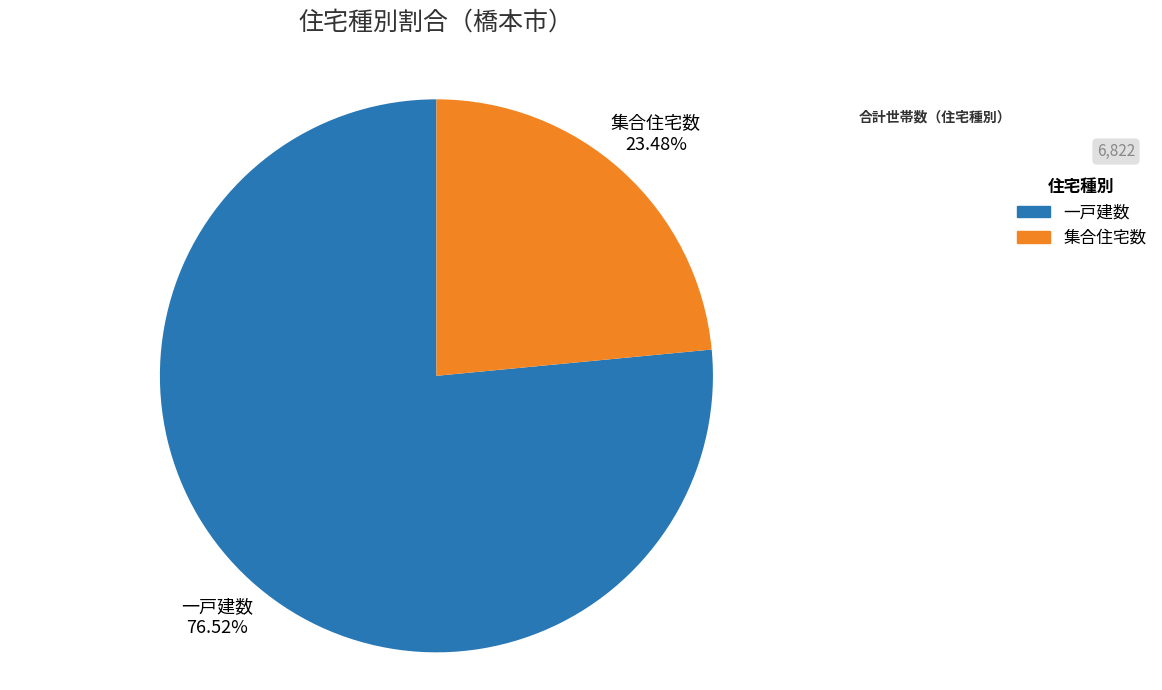

Which category accounts for the majority?

一戸建数